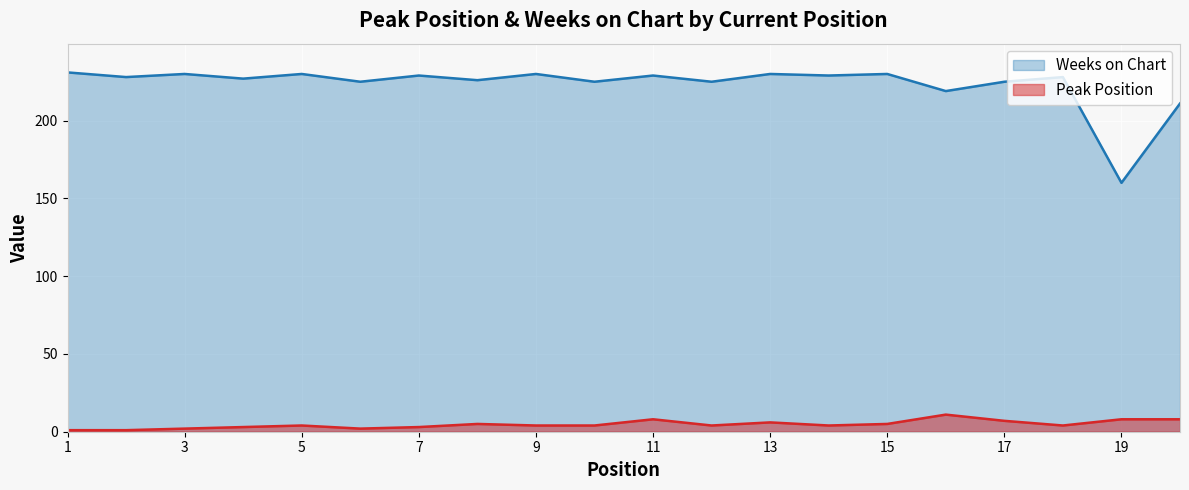

Rank the series by their maximum value, from lowest to highest.

Peak Position, Weeks on Chart